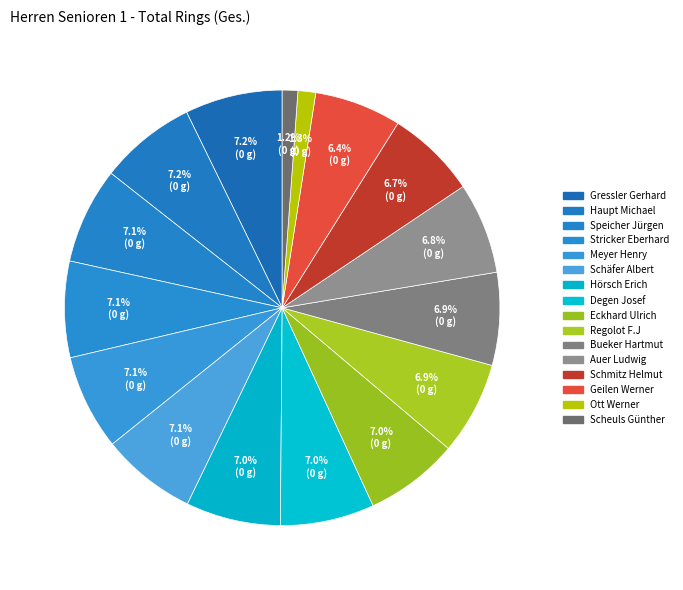

Is the sum of Stricker Eberhard and Degen Josef greater than half?

No